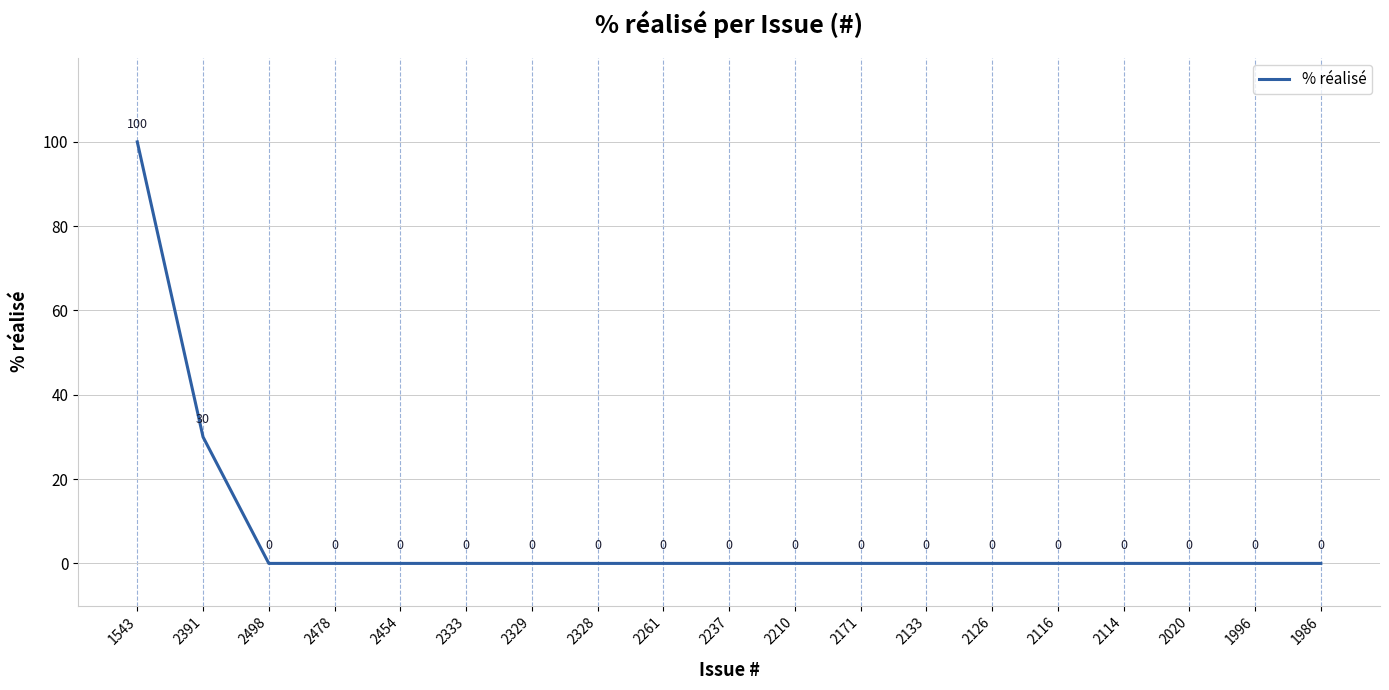

How many categories are shown in the chart?

19